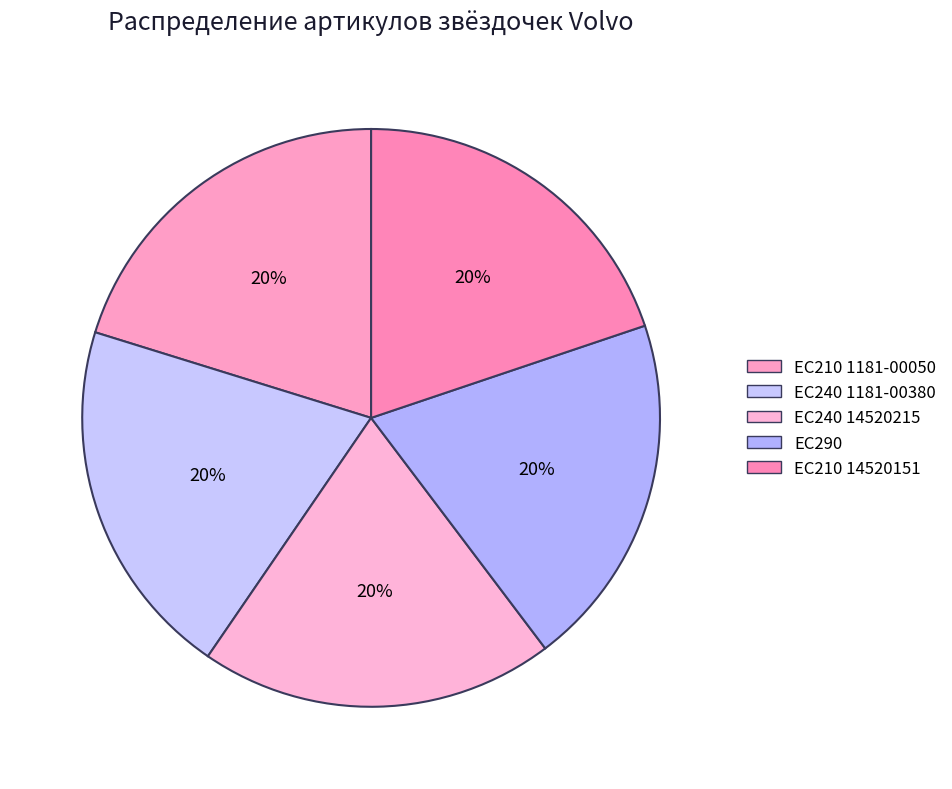

Count the number of slices in the pie.

5